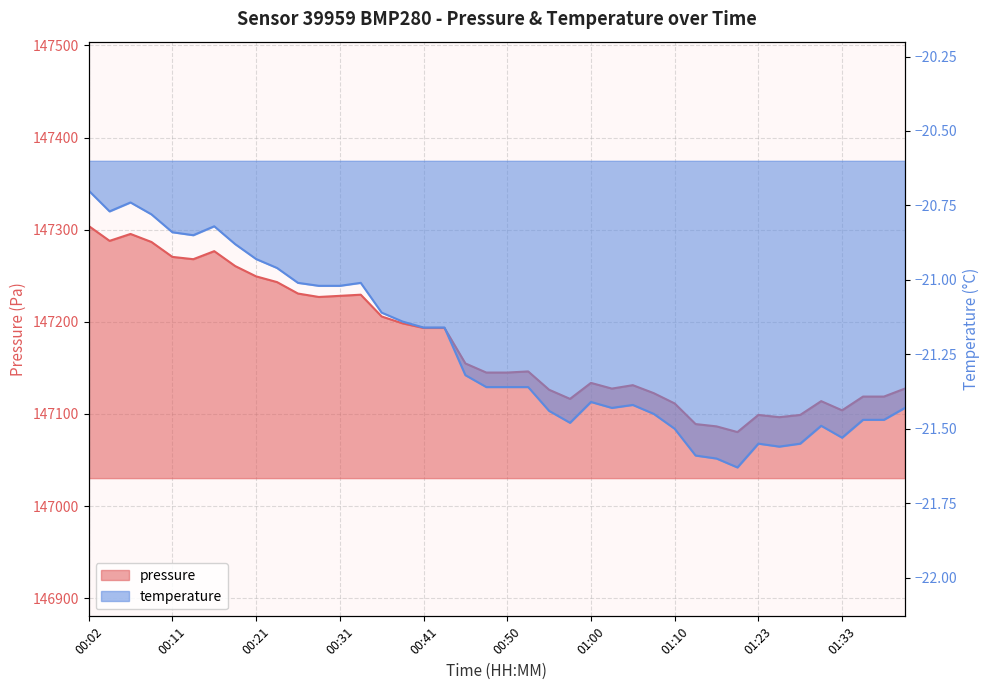

Rank the series by their average value, from lowest to highest.

temperature, pressure